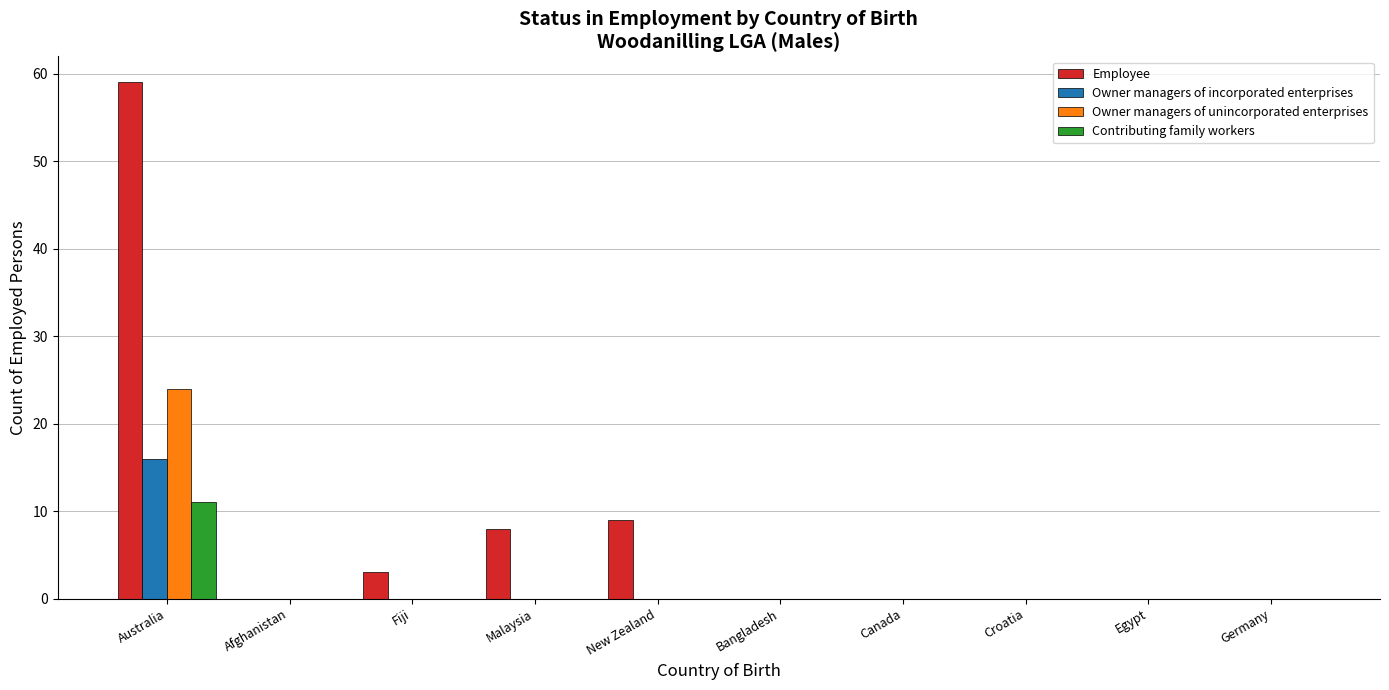

Between Australia and Bangladesh, which series saw the biggest shift?

Employee